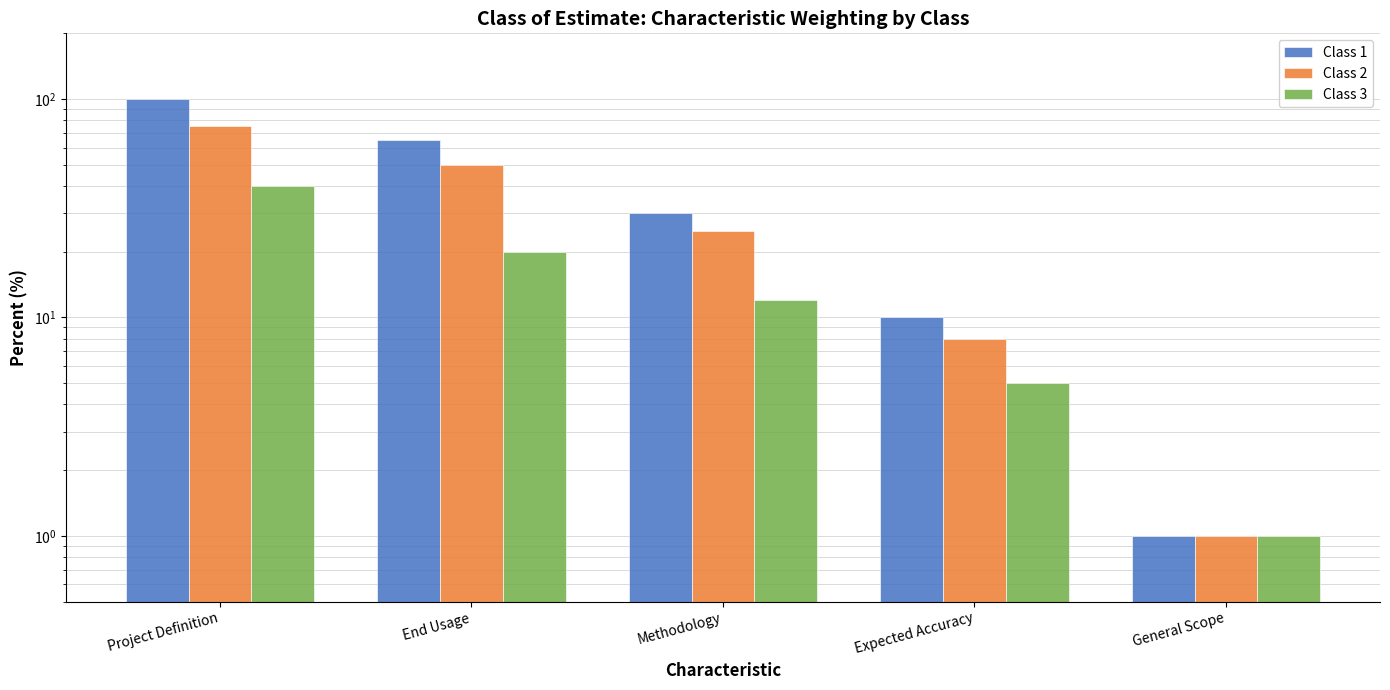

What is the smallest value displayed?

1